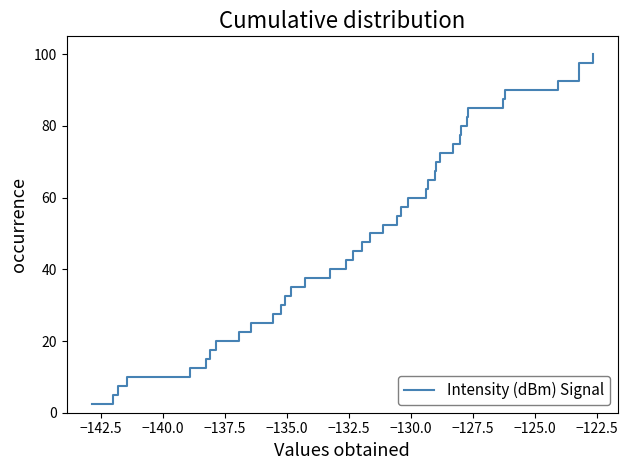

What is the greatest value displayed?

100.0